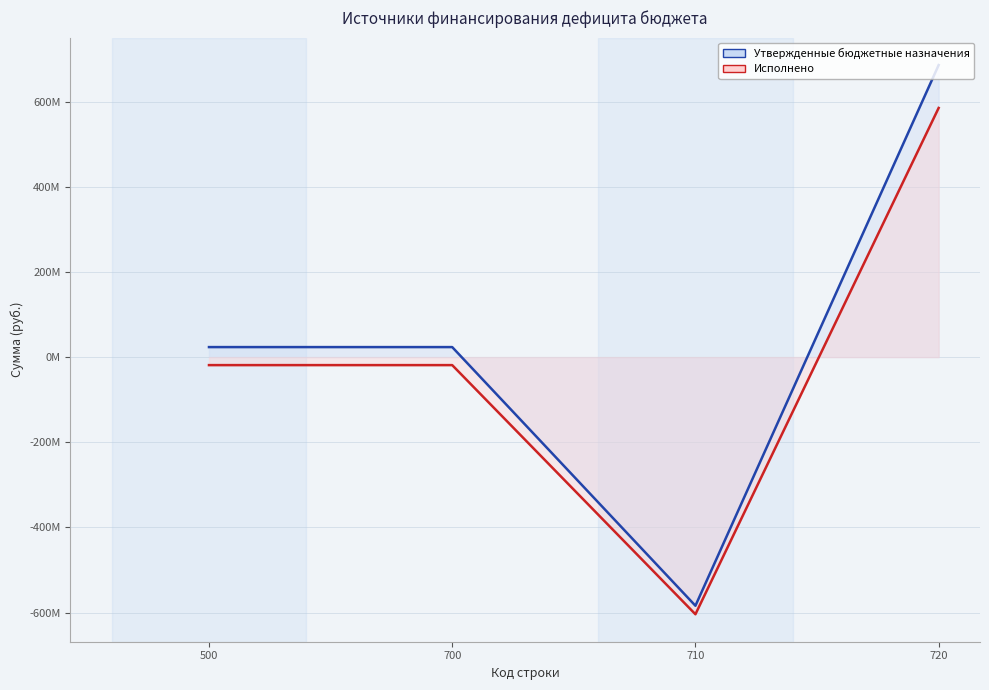

What are all the series names shown in the legend?

Утвержденные бюджетные назначения, Исполнено